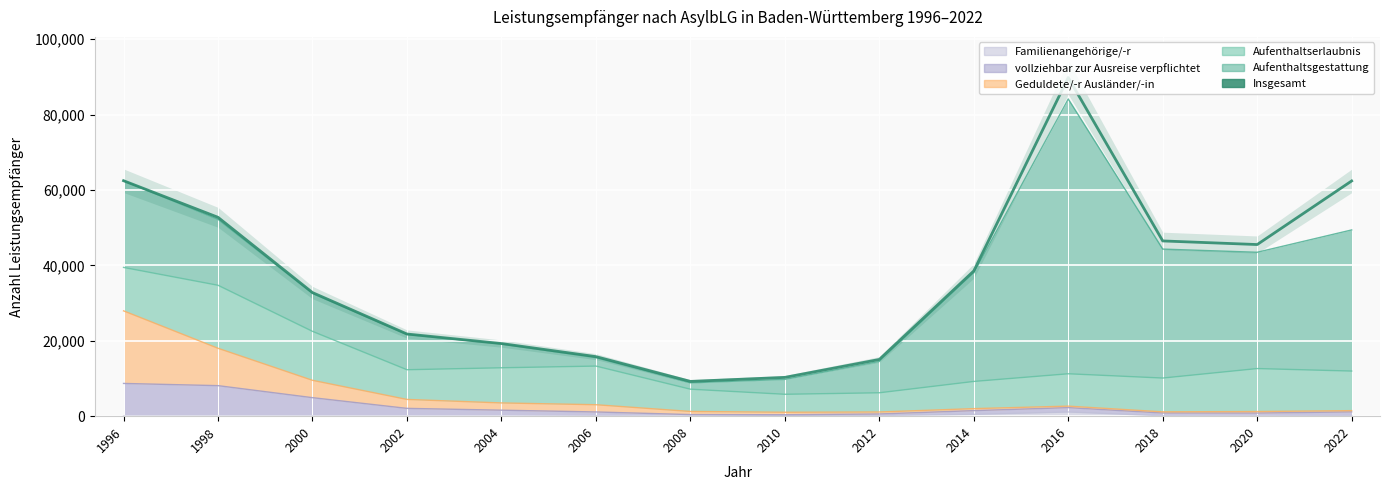

Count the number of categories in the chart.

14